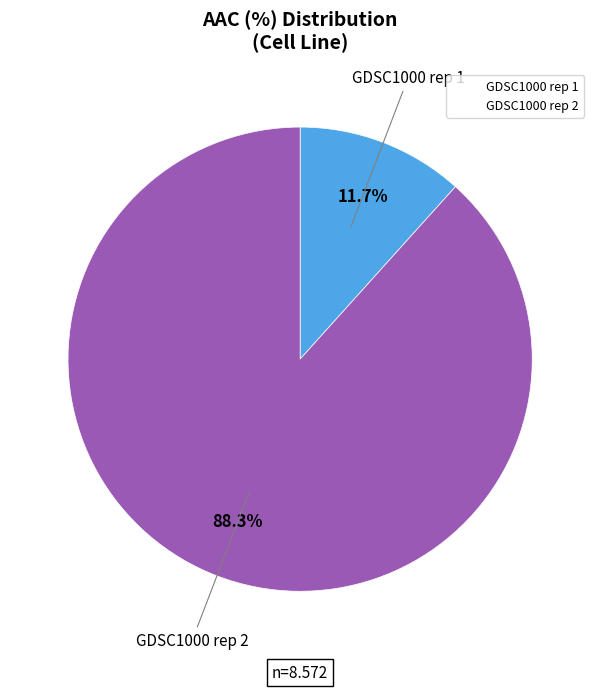

Which slice is the smallest?

GDSC1000 rep 1